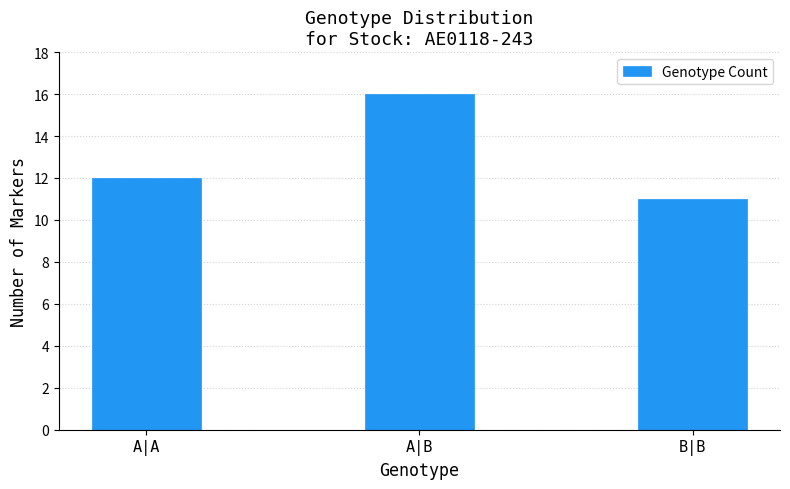

Reading left to right, extract all data points from this chart.

12	16	11